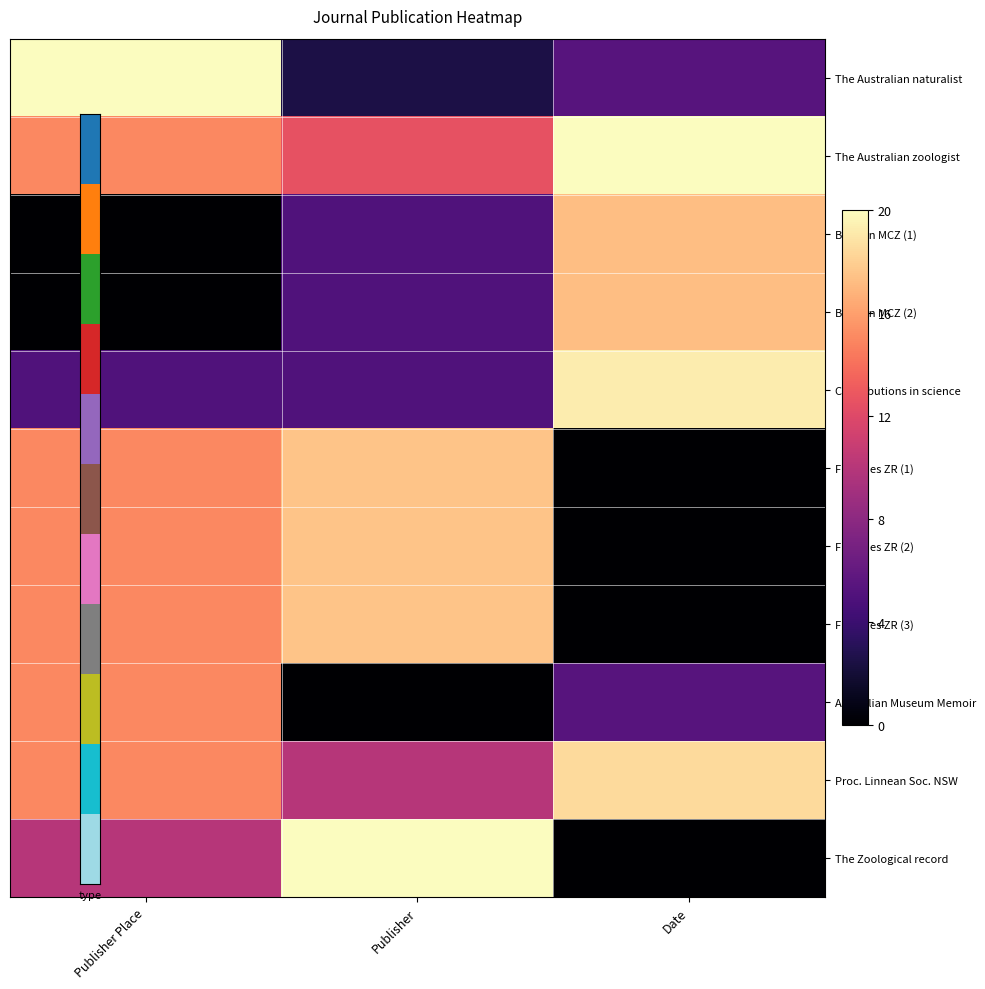

Which has a higher value, Publisher Place or Publisher?

Publisher Place